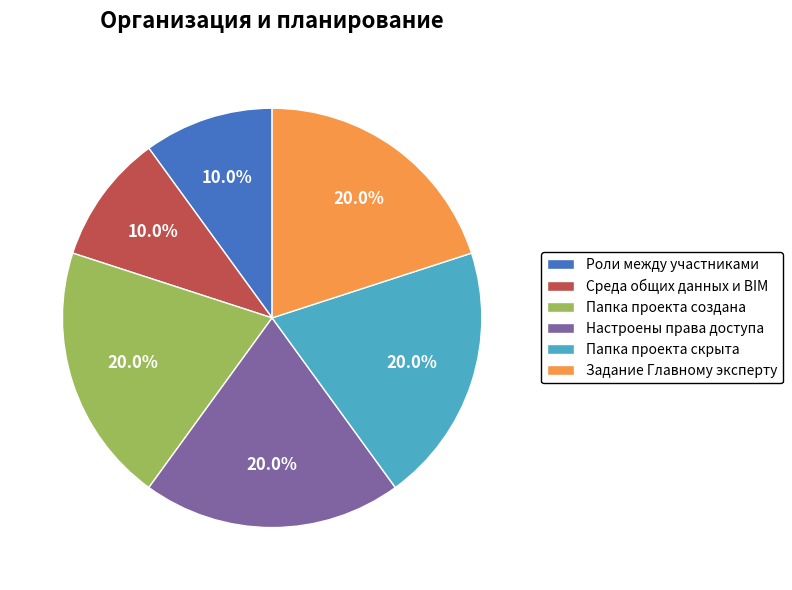

Approximately how many times larger is the value at Роли между участниками compared to Задание Главному эксперту?

0.5